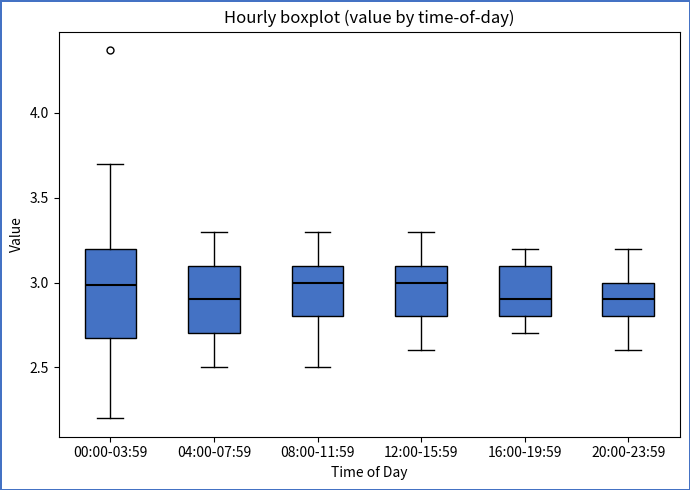

Reading left to right, transcribe this box plot: for each box, give where its median line is, the range the box spans, and where its two whiskers end, as read against the y-axis. The values are not printed on the chart, so give them approximately, as read against the axis.

00:00-03:59: median 3.0, box 2.7 to 3.2, whiskers 2.2 to 3.7
04:00-07:59: median 2.9, box 2.7 to 3.1, whiskers 2.5 to 3.3
08:00-11:59: median 3.0, box 2.8 to 3.1, whiskers 2.5 to 3.3
12:00-15:59: median 3.0, box 2.8 to 3.1, whiskers 2.6 to 3.3
16:00-19:59: median 2.9, box 2.8 to 3.1, whiskers 2.7 to 3.2
20:00-23:59: median 2.9, box 2.8 to 3.0, whiskers 2.6 to 3.2